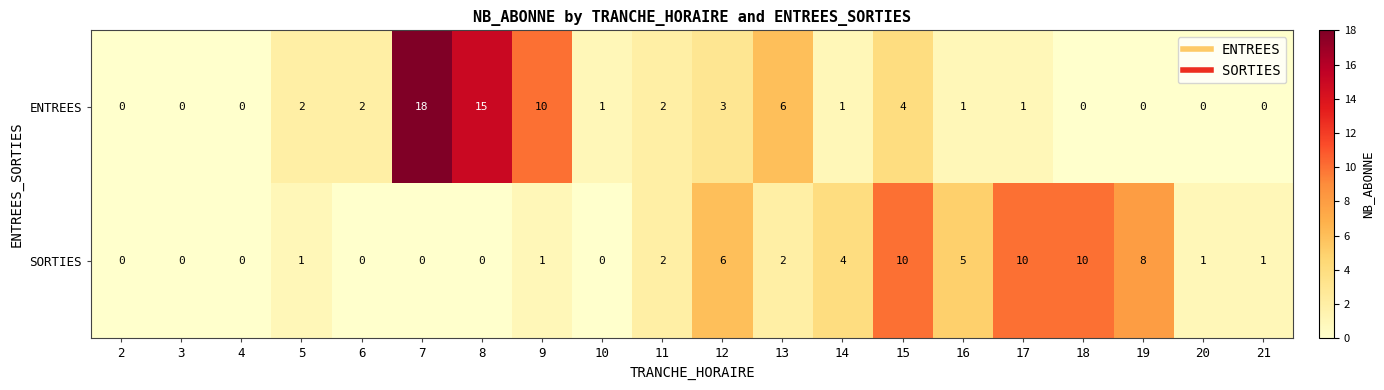

Rank the series at 9 from highest to lowest value.

ENTREES, SORTIES